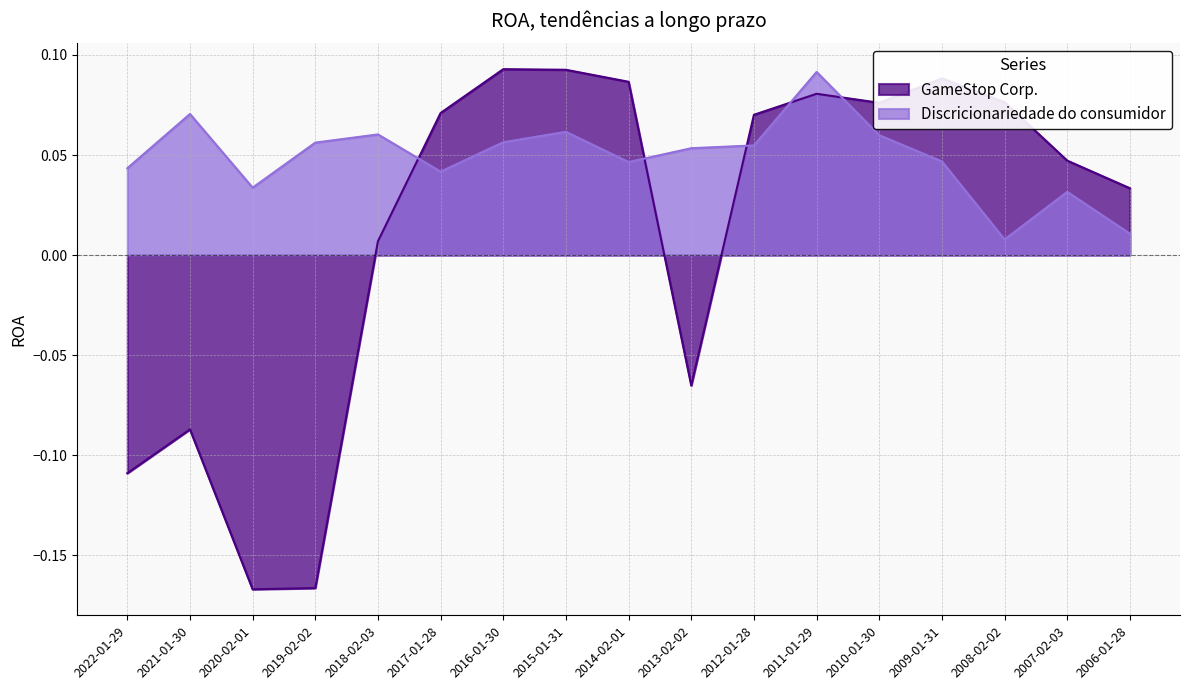

True or false: Discricionariedade do consumidor and GameStop Corp. intersect in this chart.

True